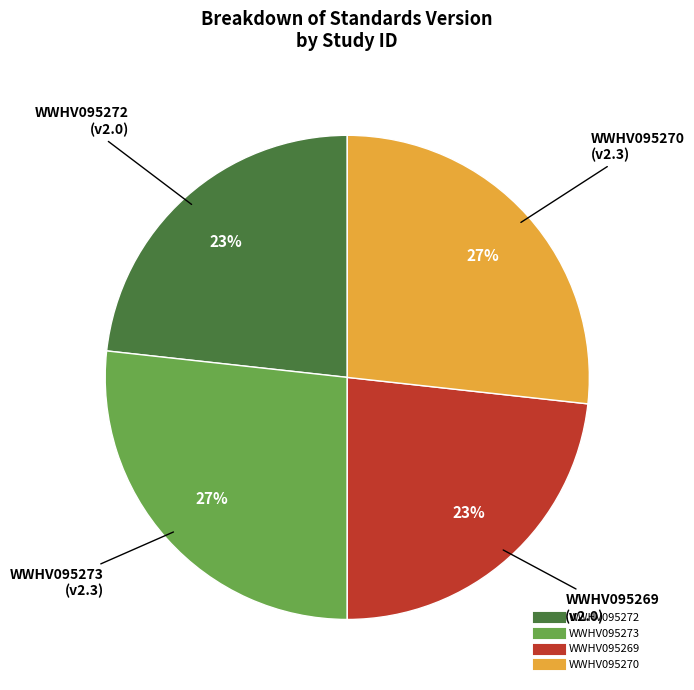

Does WWHV095272 represent more than half of the total?

No